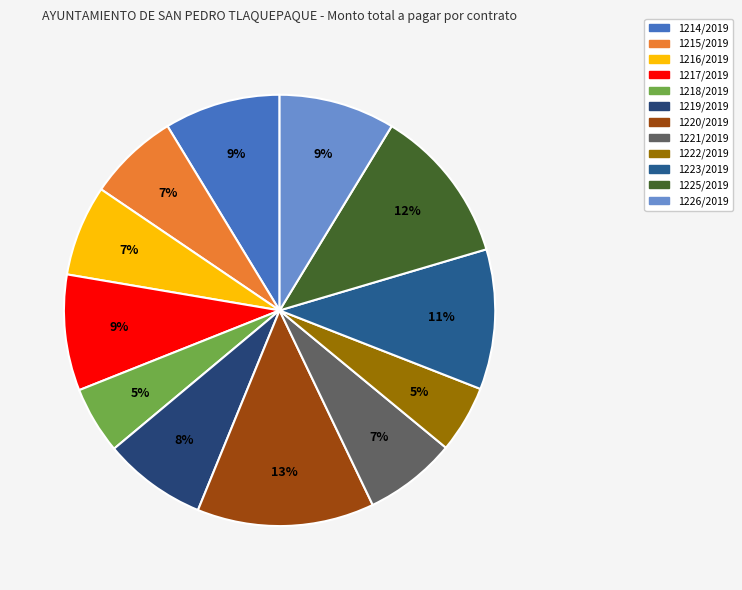

What is the change in value from 1215/2019 to 1217/2019?

+2409.1